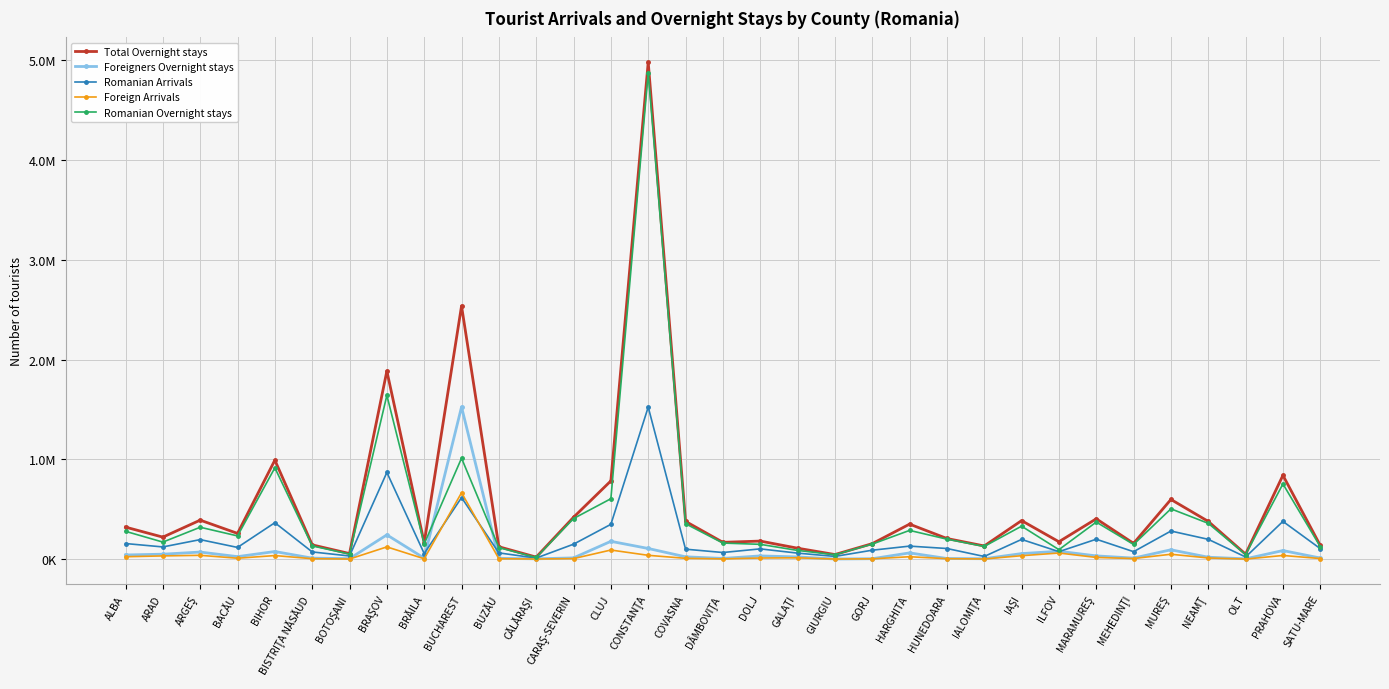

What are all the series names shown in the legend?

Total Overnight stays, Foreigners Overnight stays, Romanian Arrivals, Foreign Arrivals, Romanian Overnight stays